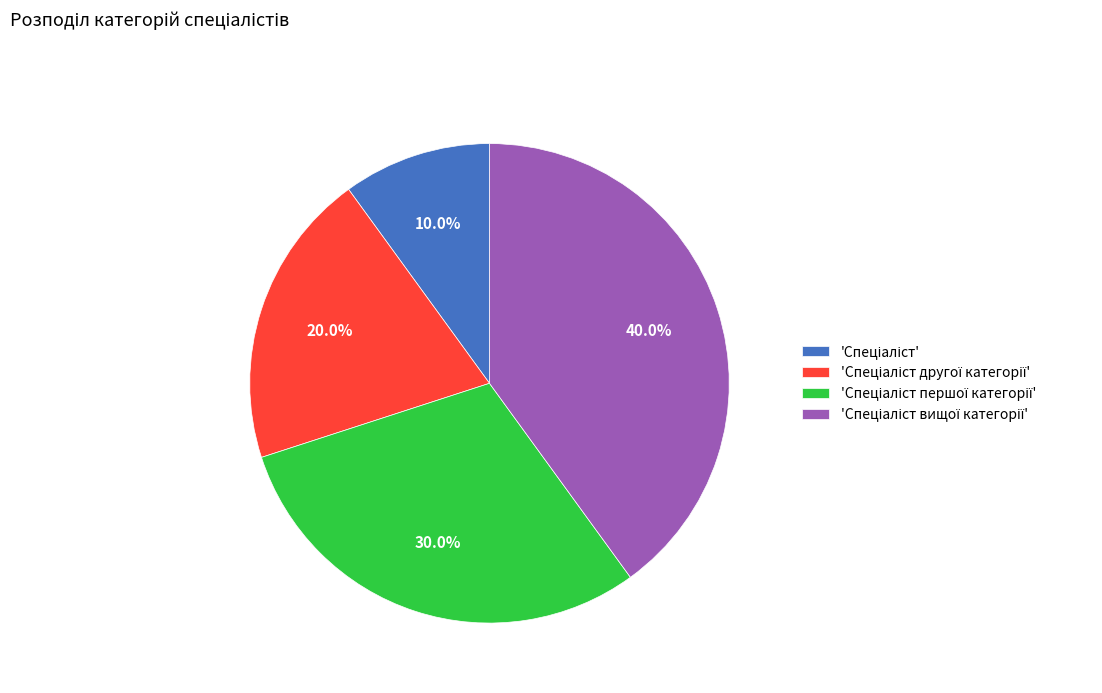

To the nearest percent, what is the average slice percentage?

25%